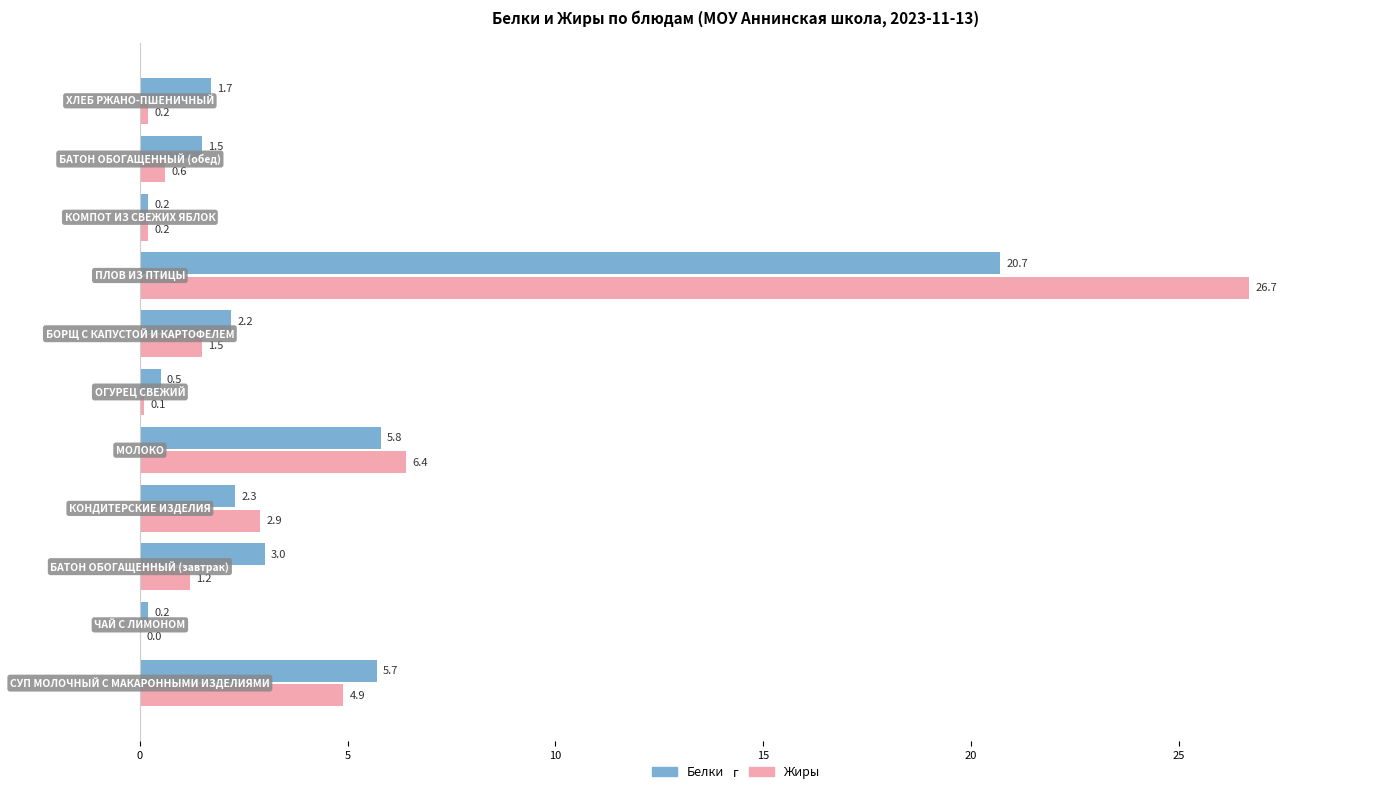

What is the sum of all Белки values?

43.8